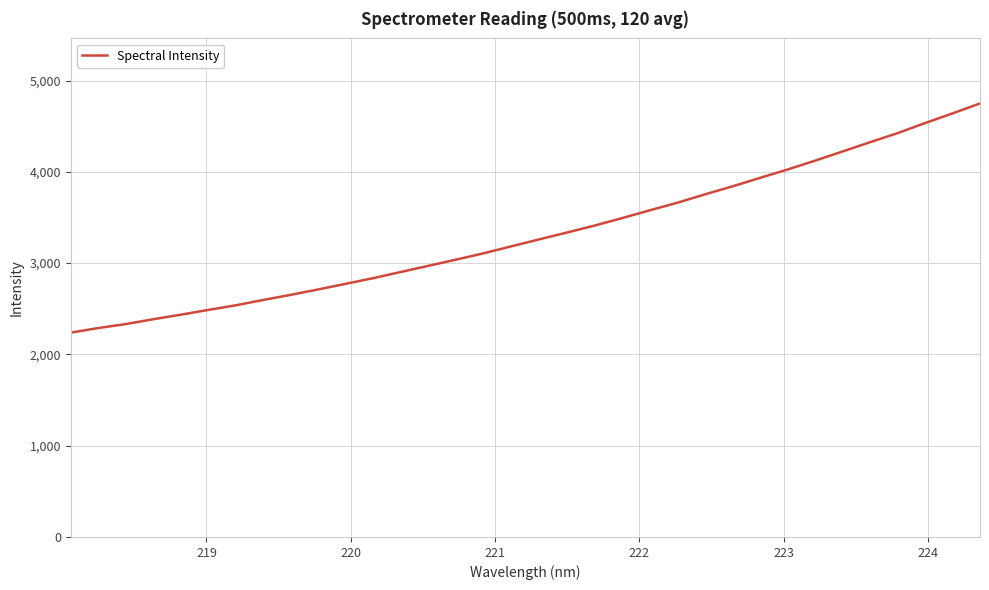

True or false: there are more than 2 points higher than both neighbors.

False